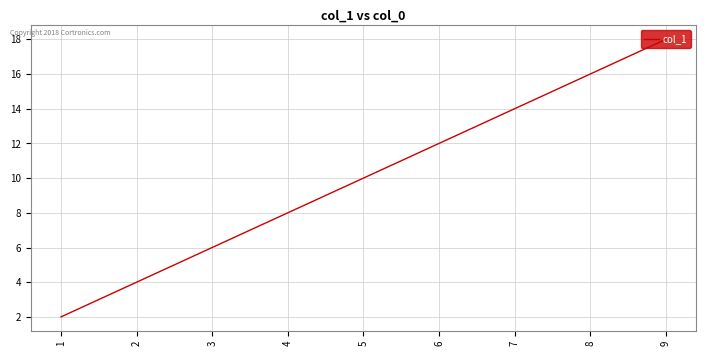

What is the change in value from 2 to 7?

+10